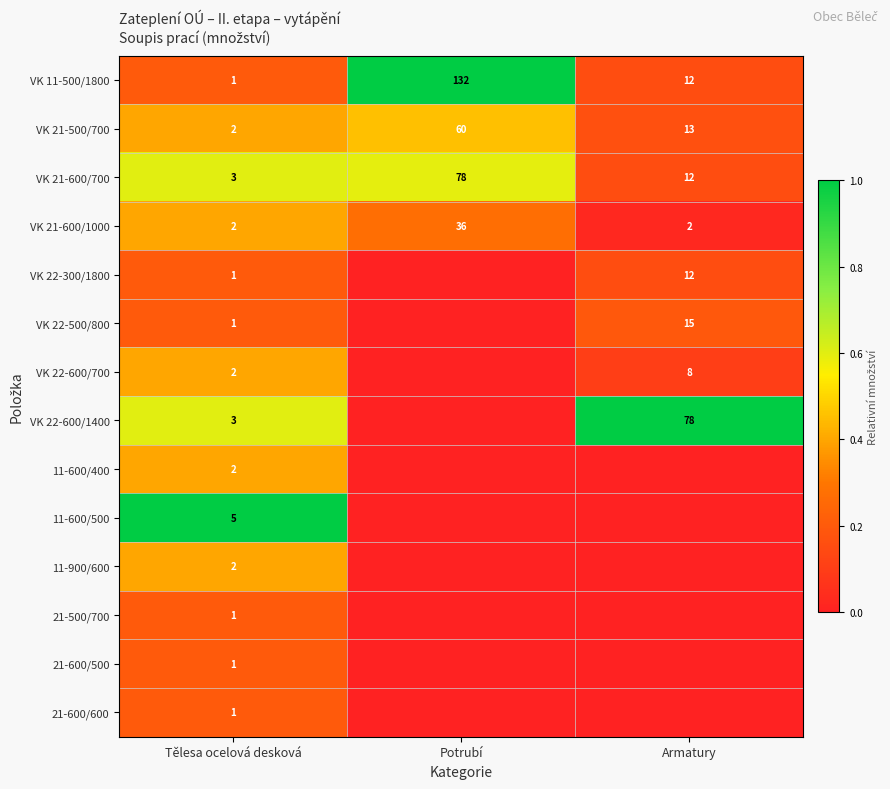

Count the number of categories in the chart.

3